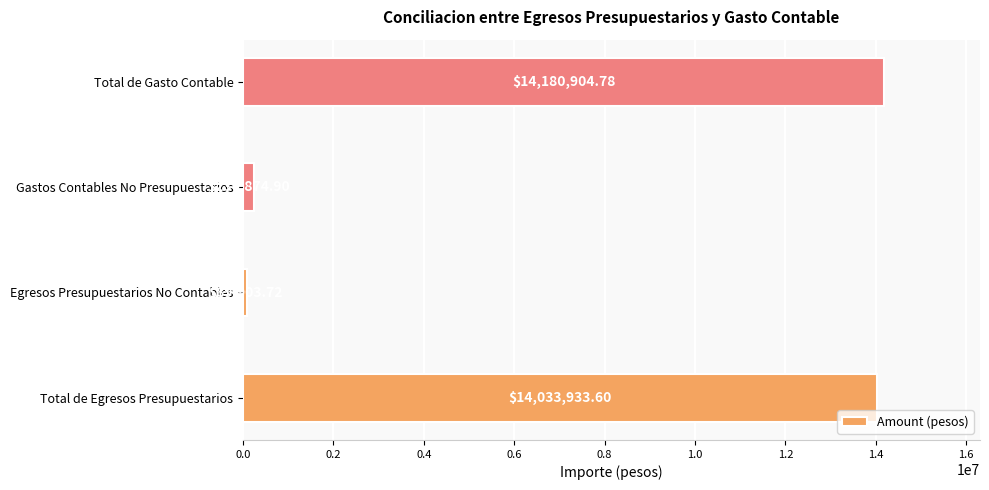

Rank the categories by value from lowest to highest.

Egresos Presupuestarios No Contables, Gastos Contables No Presupuestarios, Total de Egresos Presupuestarios, Total de Gasto Contable